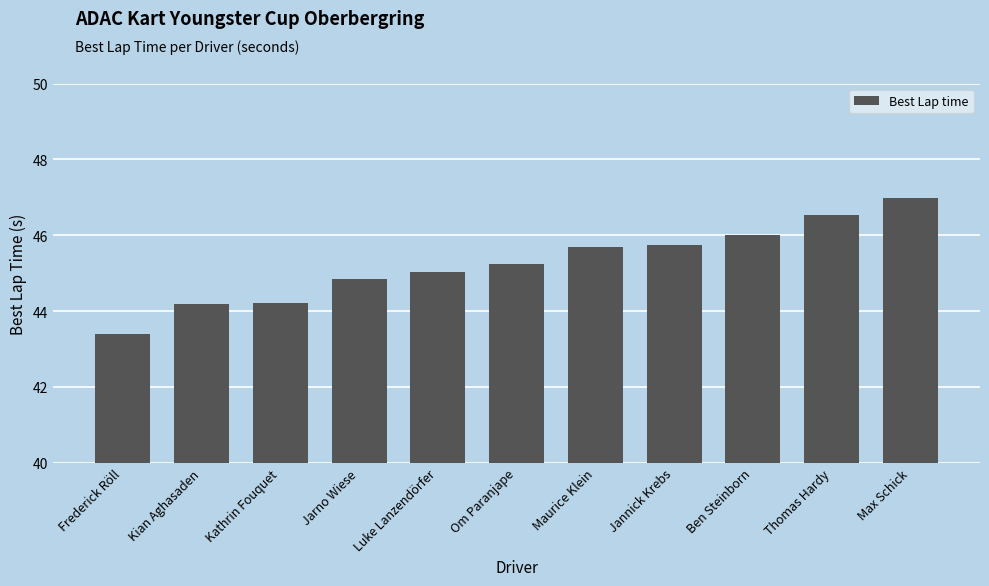

Which has a higher value, Frederick Röll or Jannick Krebs?

Jannick Krebs